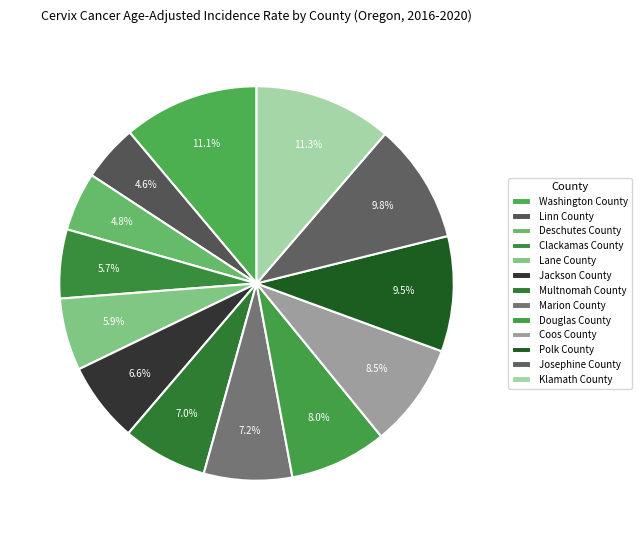

How many slices are in this pie chart?

13